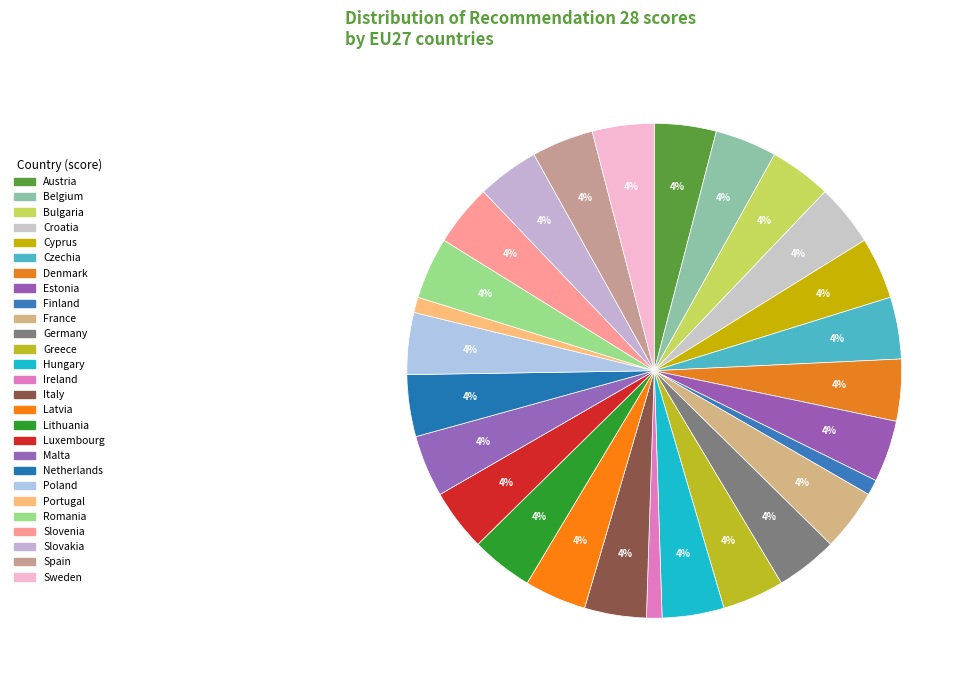

Count the number of slices in the pie.

27